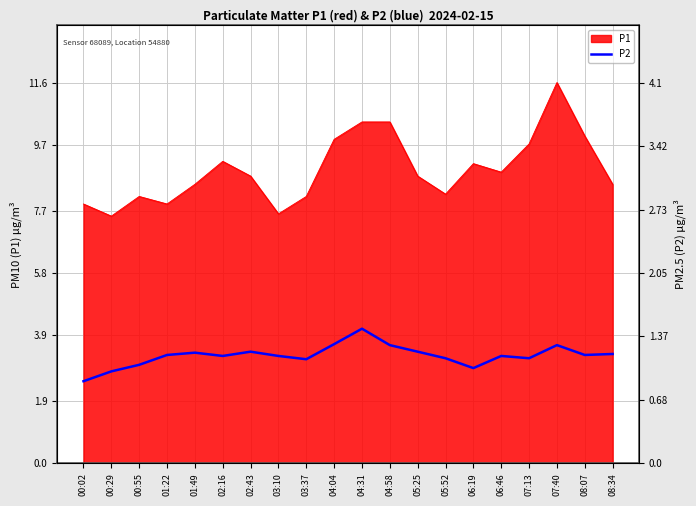

The value at 05:52 is 4.5. True or false?

False